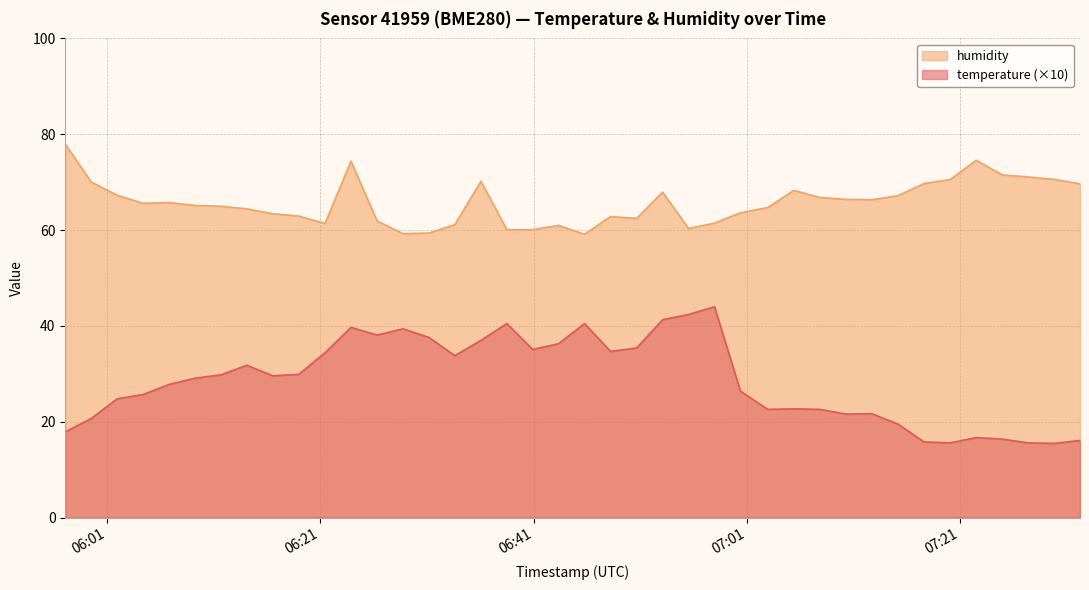

Rank the series by their average value, from lowest to highest.

temperature (×10), humidity